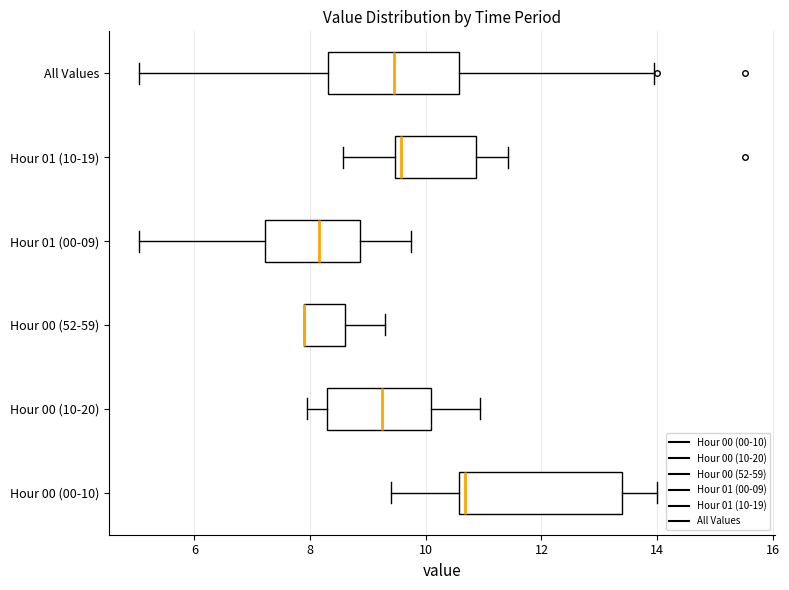

Which box is the widest, from its left edge to its right edge?

Hour 00 (00-10)